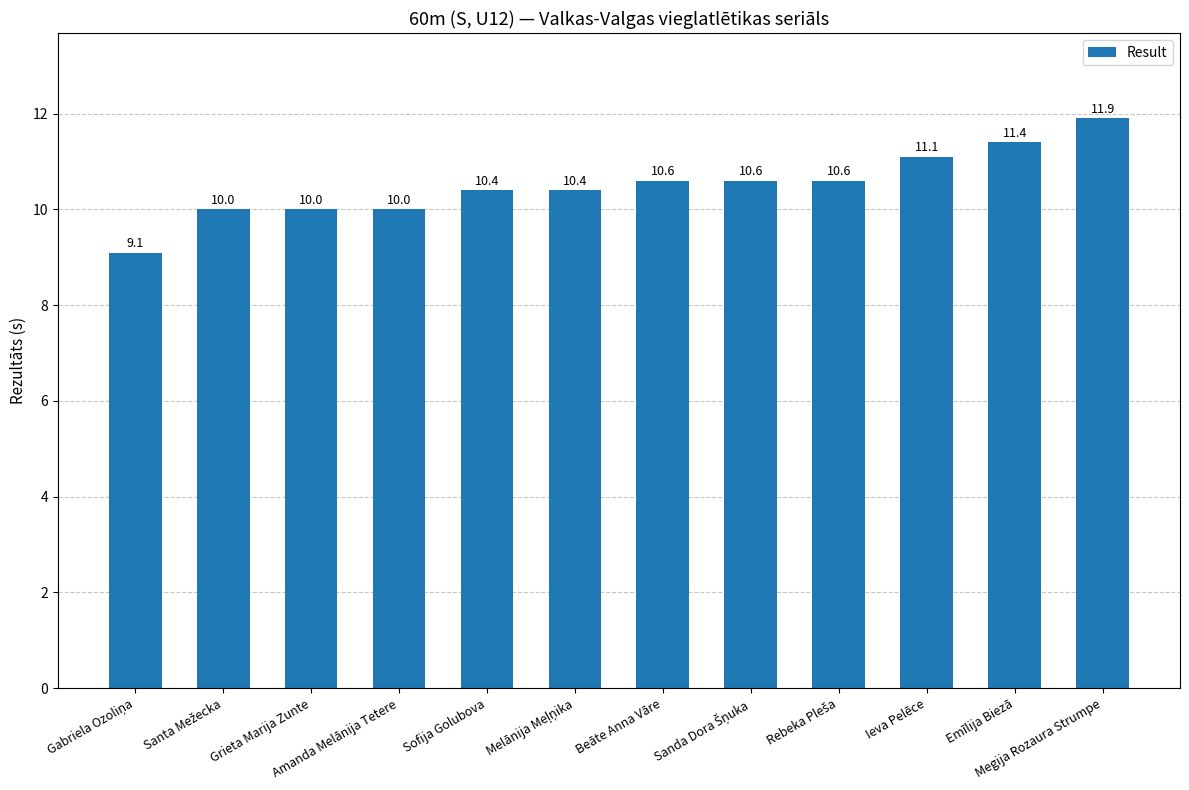

Approximately how many times larger is the value at Amanda Melānija Tetere compared to Megija Rozaura Strumpe?

0.8